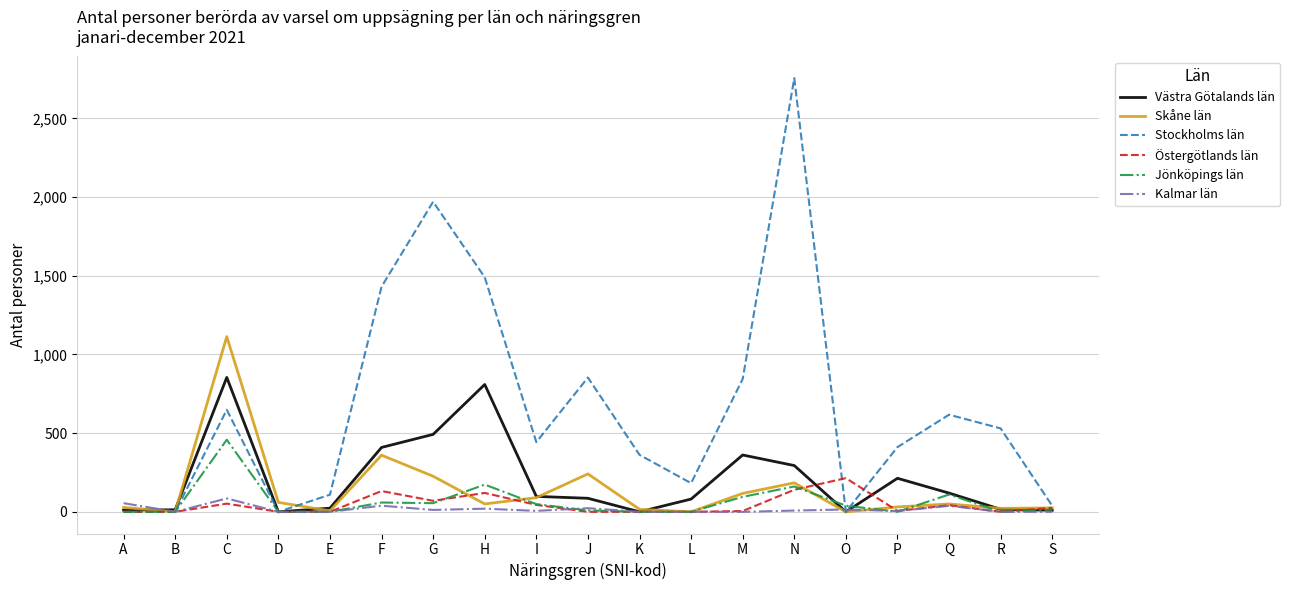

At which label does Stockholms län reach its peak?

N